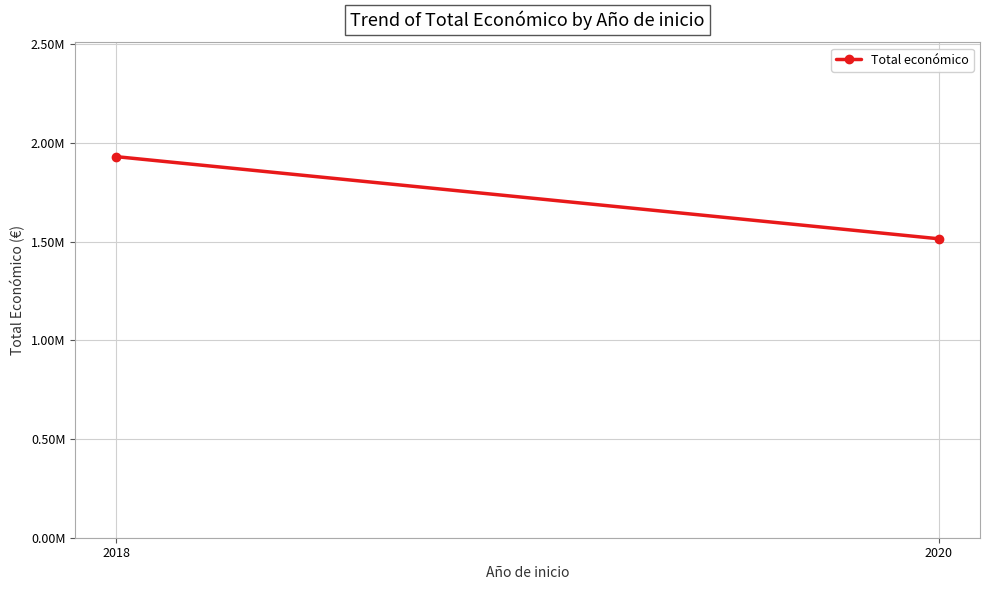

What is the value of the 1st point from the left?

1929700.7